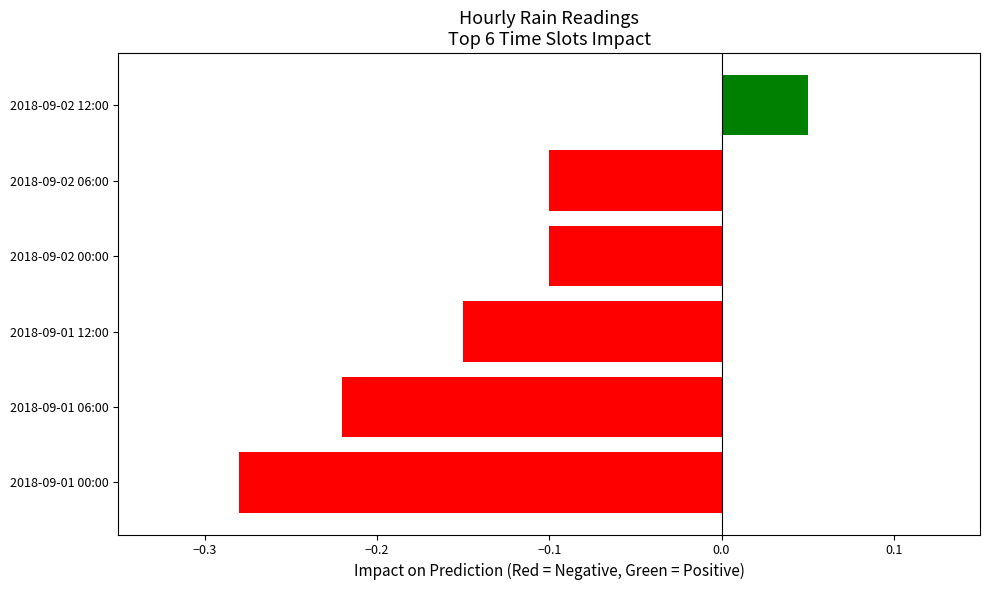

Which category has the lowest value across all series?

2018-09-01 00:00